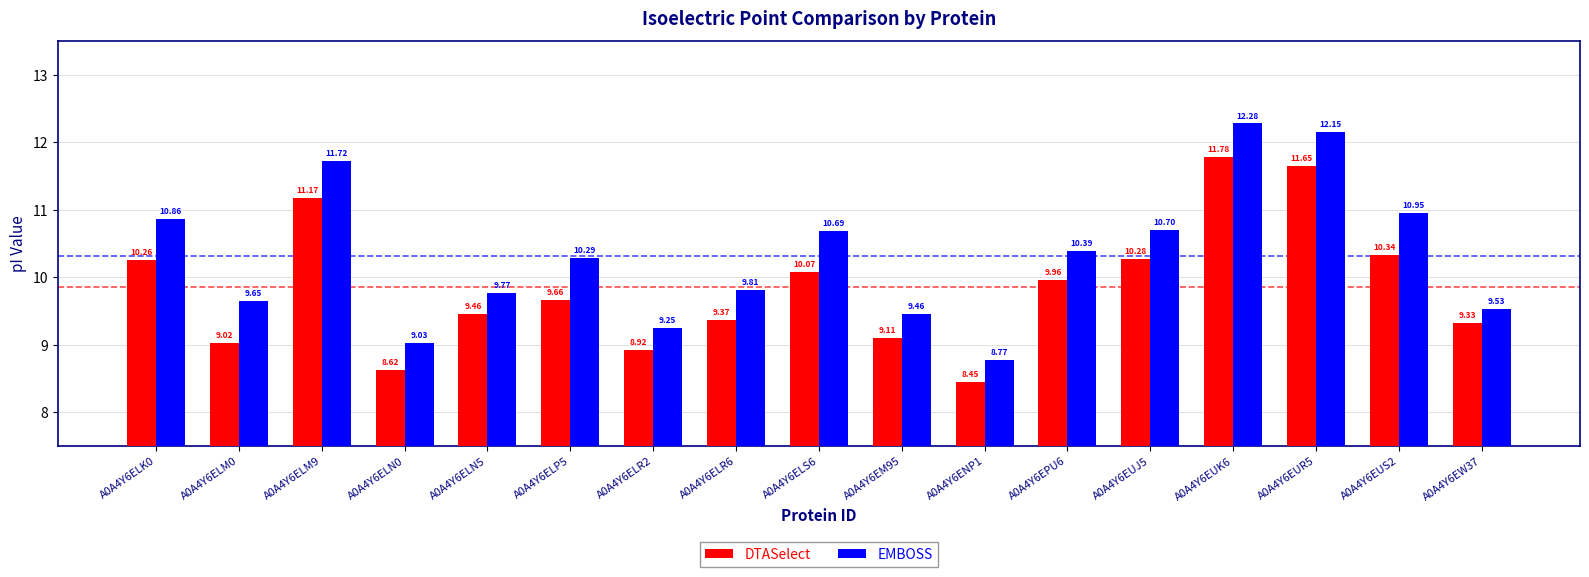

How many bars are there in total?

34